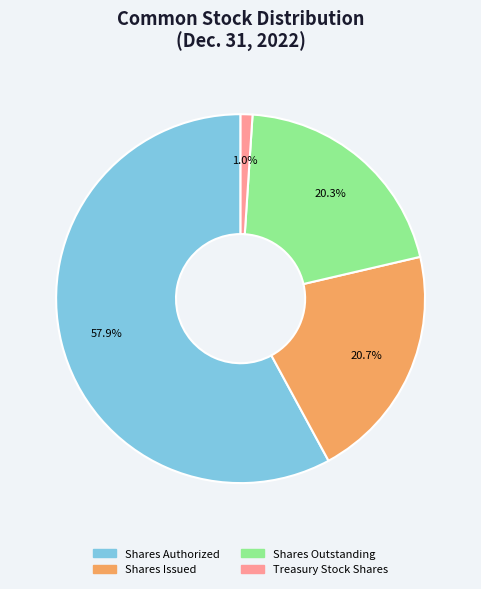

The Treasury Stock Shares slice represents 1% of the pie. True or false?

True